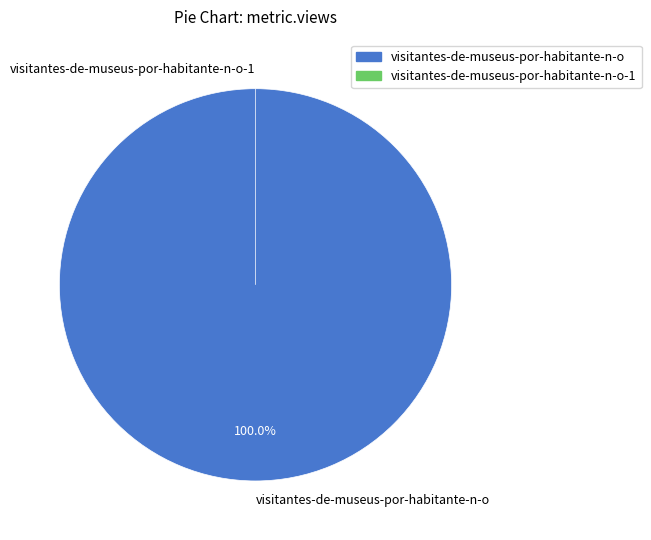

Is it true that visitantes-de-museus-por-habitante-n-o-1 is 1% of the pie?

False